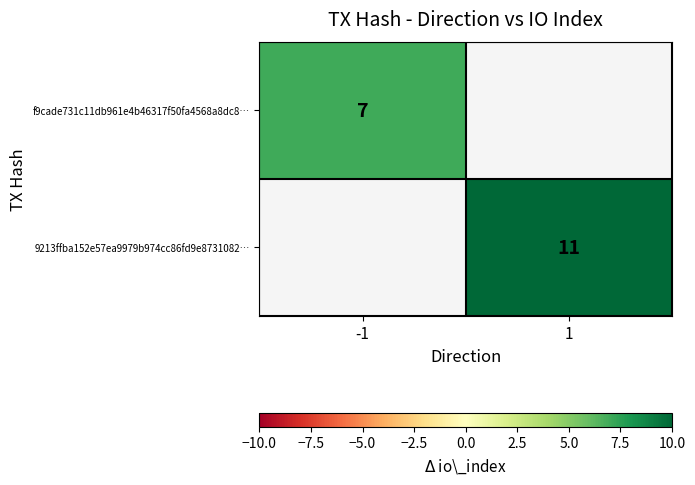

What is the minimum value shown in the chart?

7.0